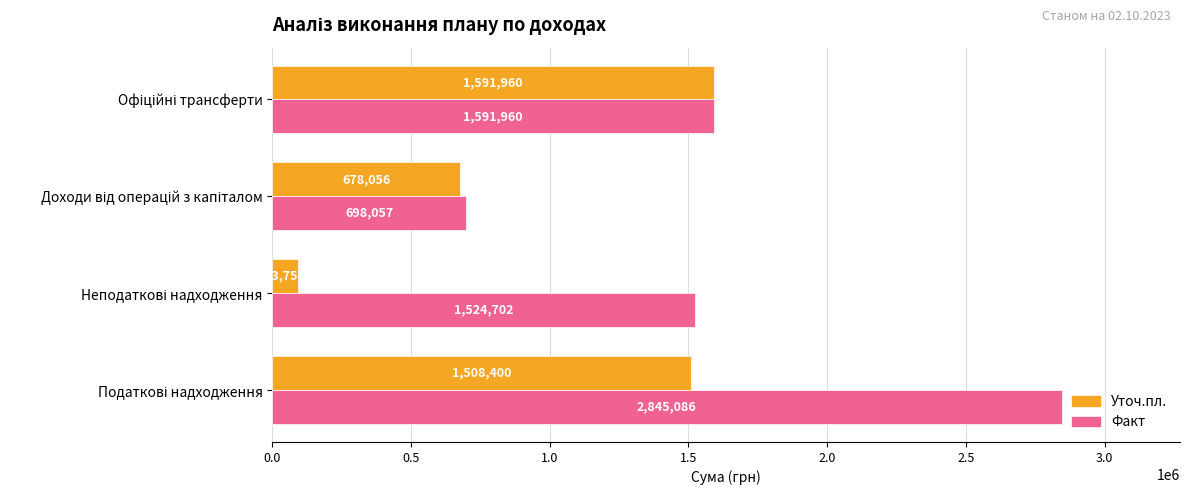

What is the difference between the second highest and minimum values in the Уточ.пл. series?

1414650.0